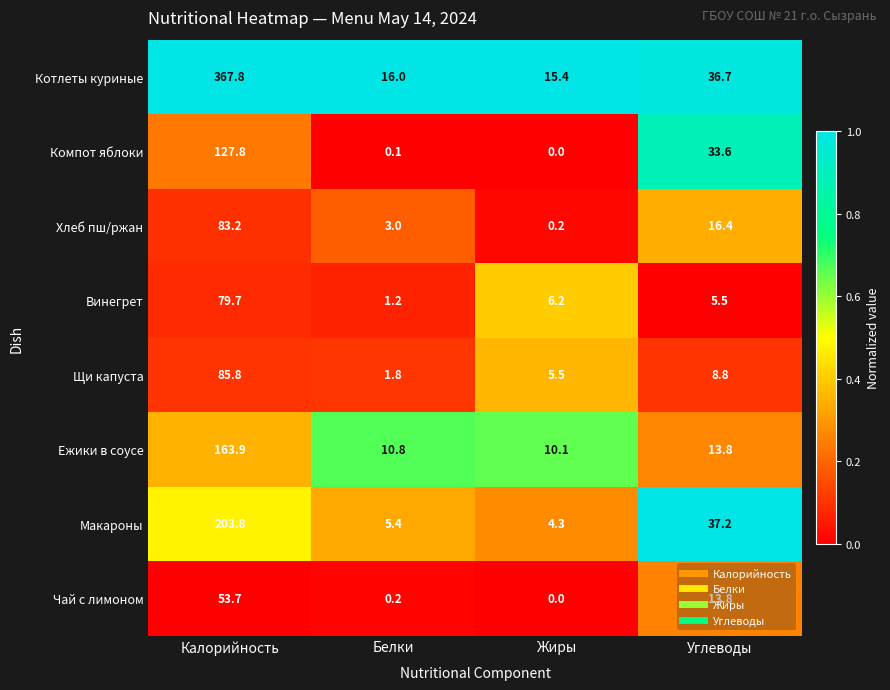

The value of Компот яблоки at Калорийность is 223.0. True or false?

False